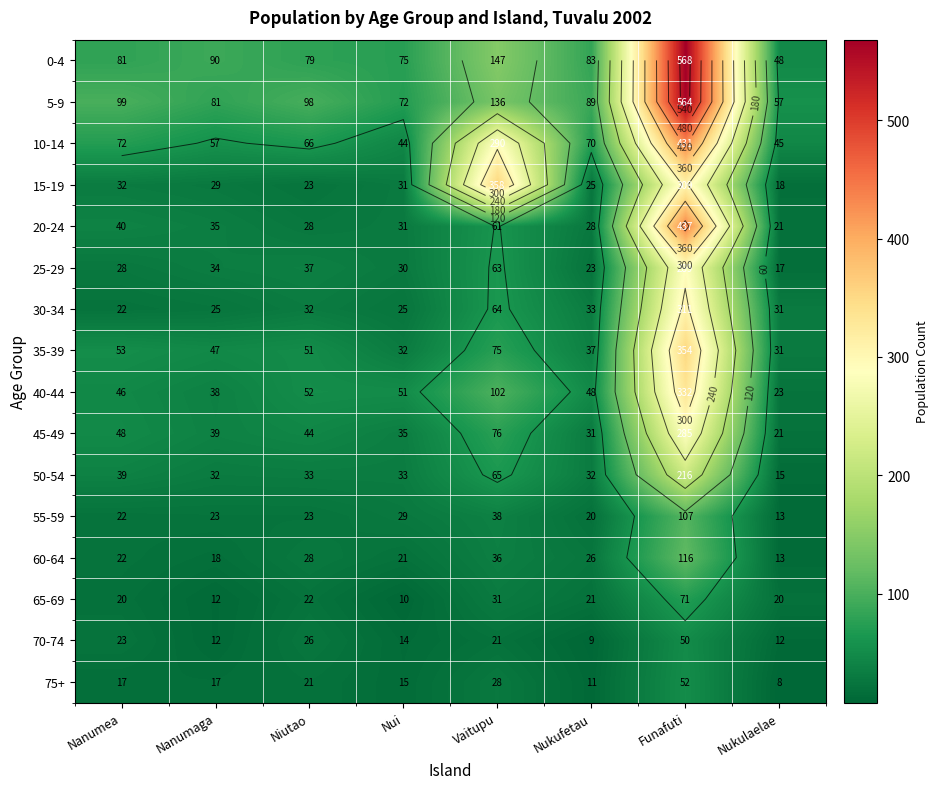

At how many categories does at least one series exceed 489?

1